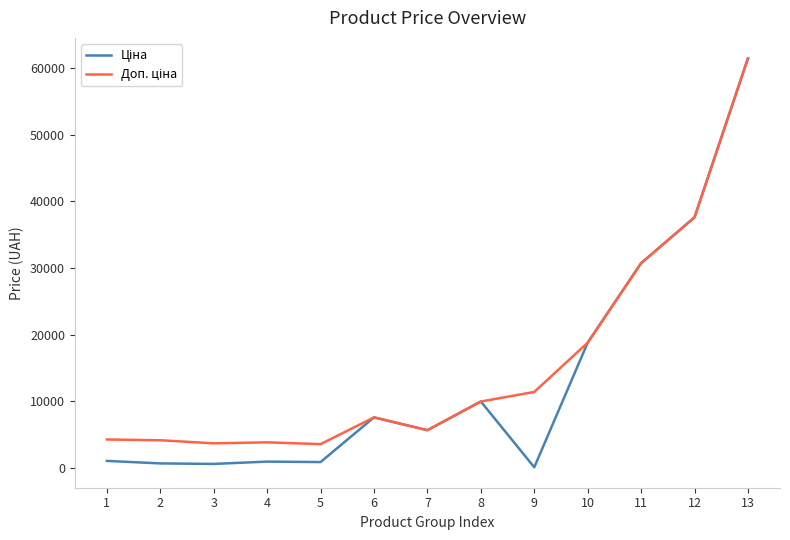

What is the maximum value shown in the chart?

61434.3